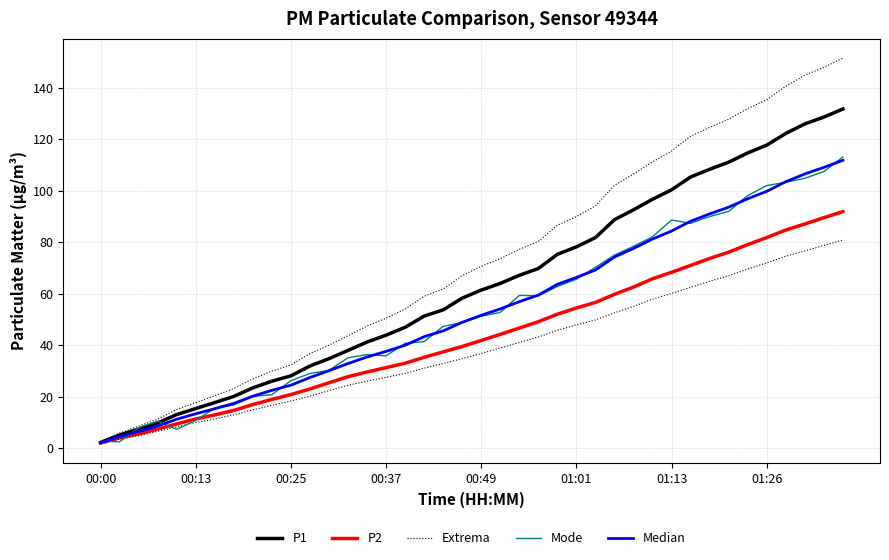

The value of Extrema at 21 is 105.2. True or false?

False